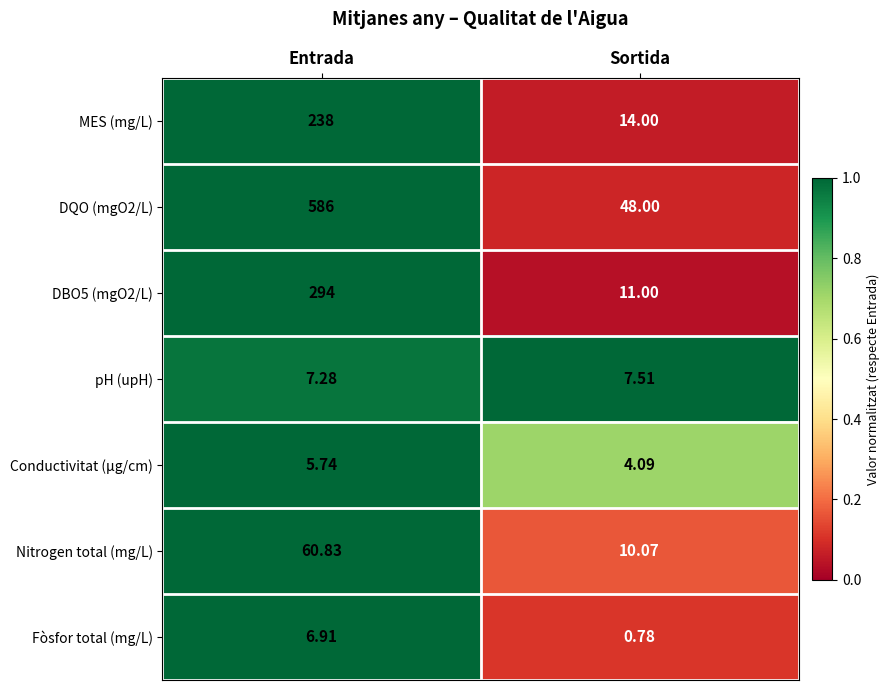

List the labels in order of Fòsfor total (mg/L) value, smallest first.

Sortida, Entrada